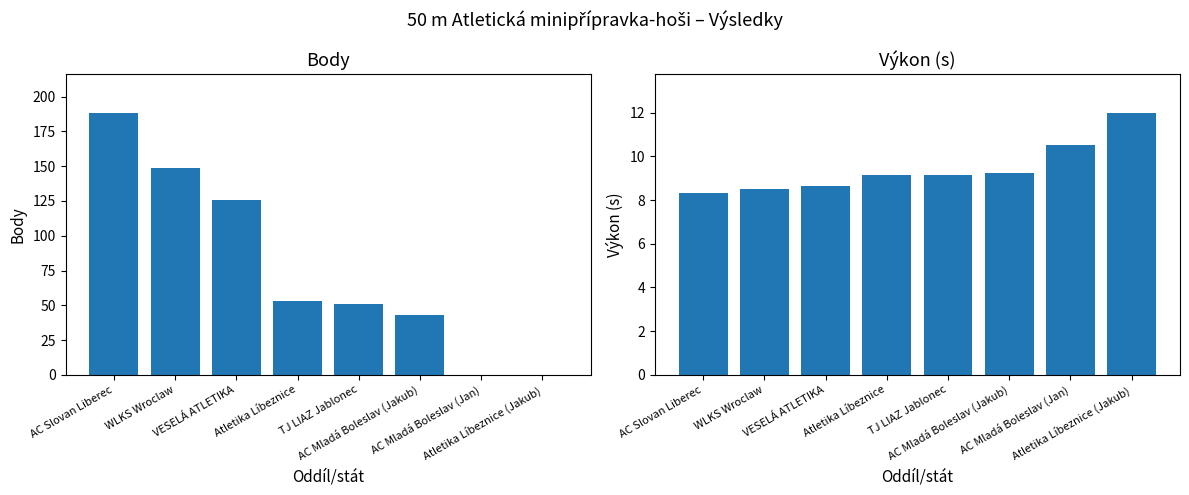

At which label does Výkon first exceed 9?

Atletika Líbeznice